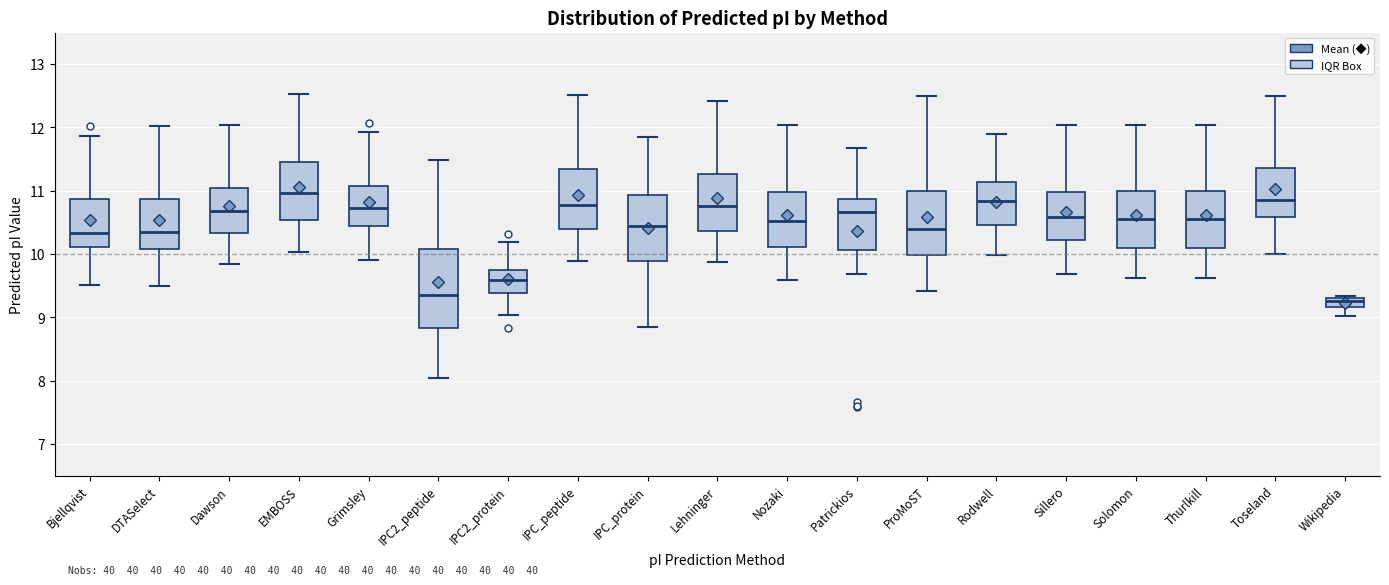

Comparing the boxes themselves (not the whiskers), which one is the tallest?

IPC2_peptide